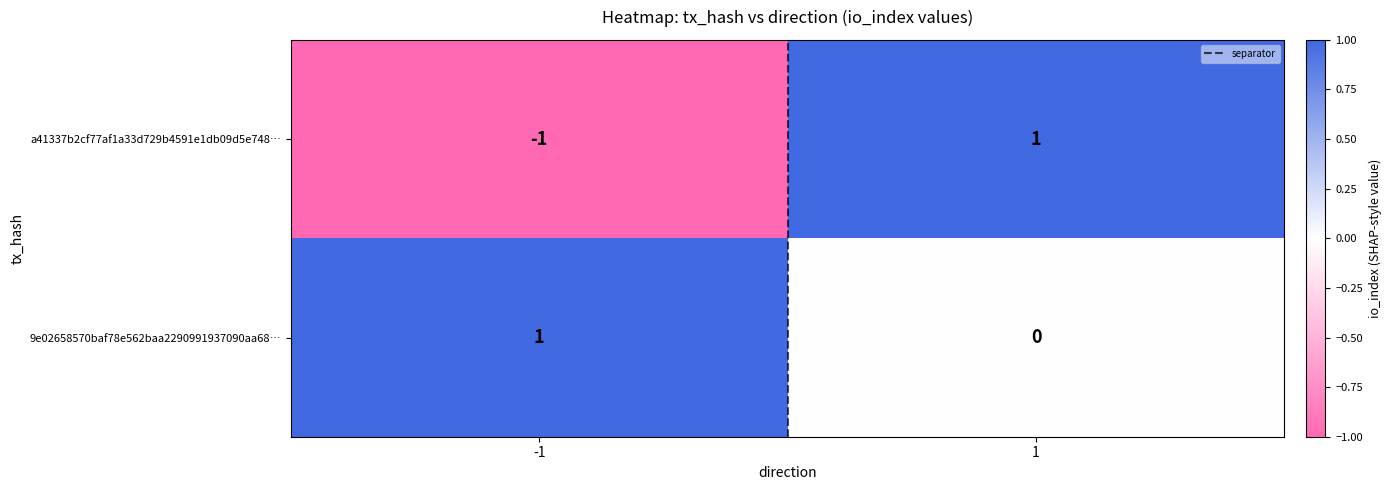

The value of 9e02658570baf78e562baa2290991937090aa68… at -1 is 1. True or false?

True